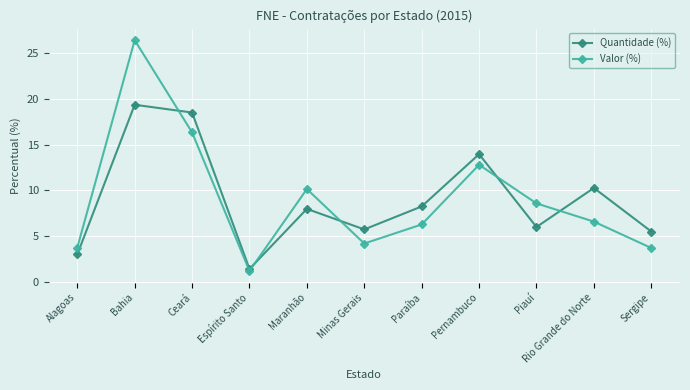

Where do Valor (%) and Quantidade (%) first cross each other?

Bahia and Ceará